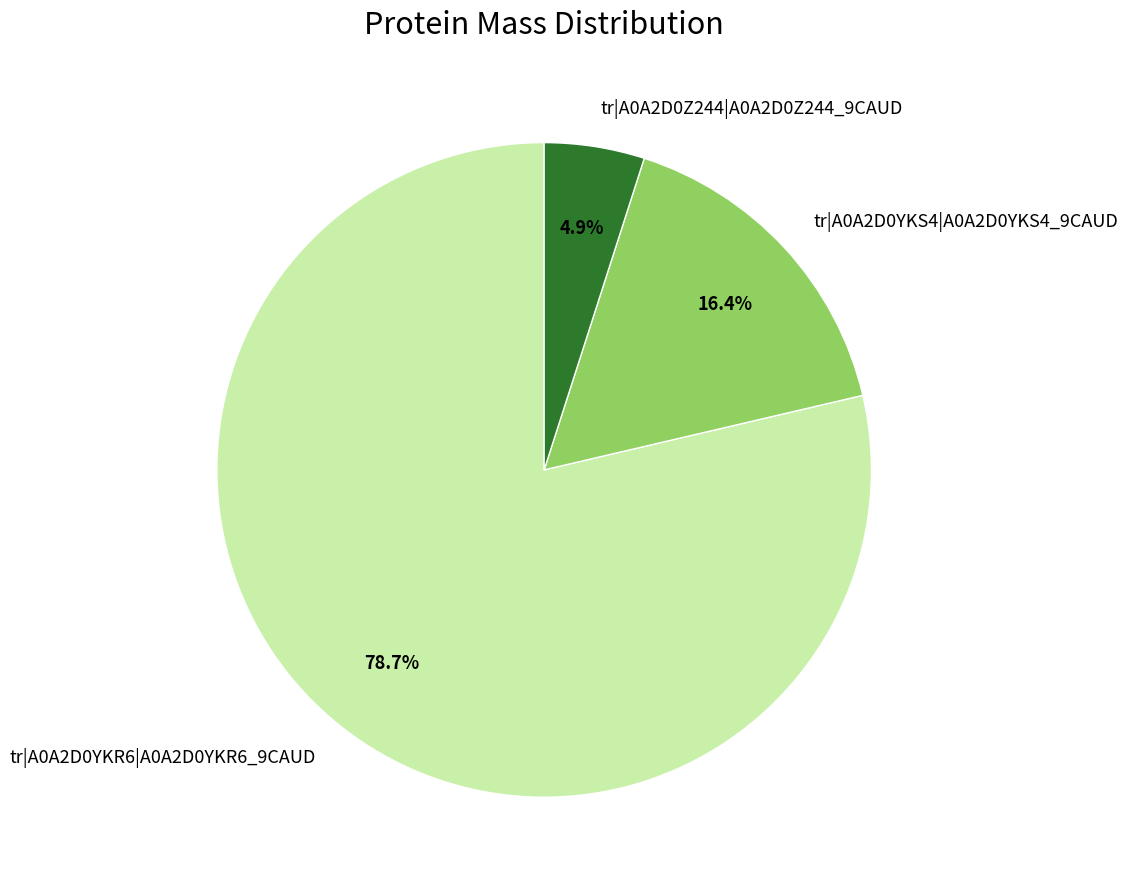

To the nearest percent, what is the average slice percentage?

33%